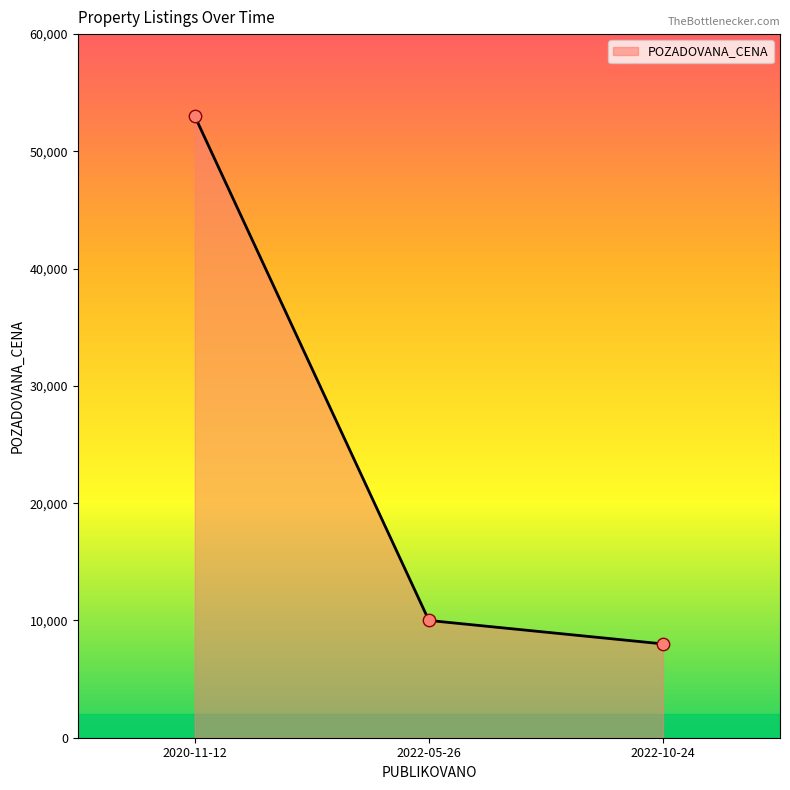

What is the ratio of the value at 2022-05-26 to the value at 2020-11-12?

0.2